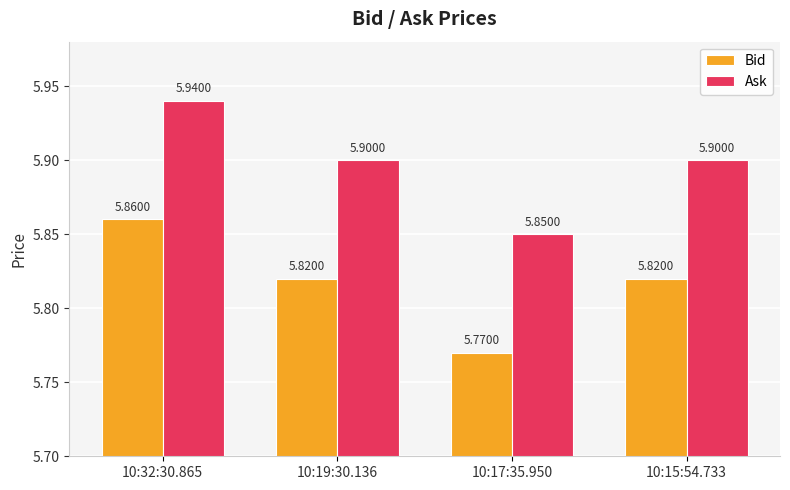

Where is Bid nearest to the value 5?

10:17:35.950